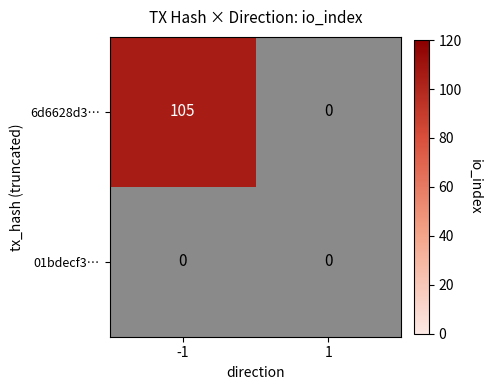

Reading right to left, transcribe all the data shown in this chart.

6d6628d3…: 0	105
01bdecf3…: 0	0